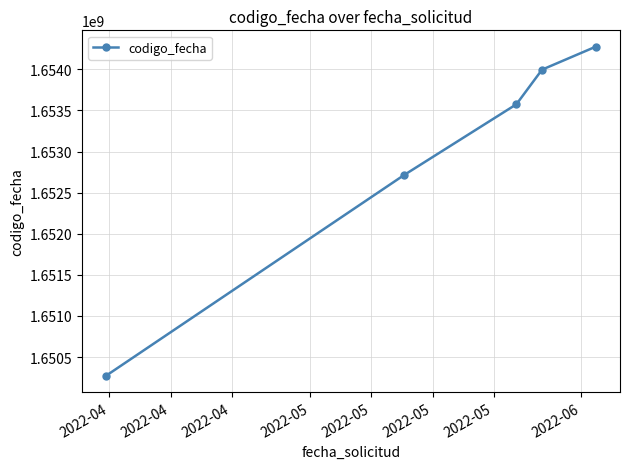

What is the difference between the maximum and second lowest values?

1562464